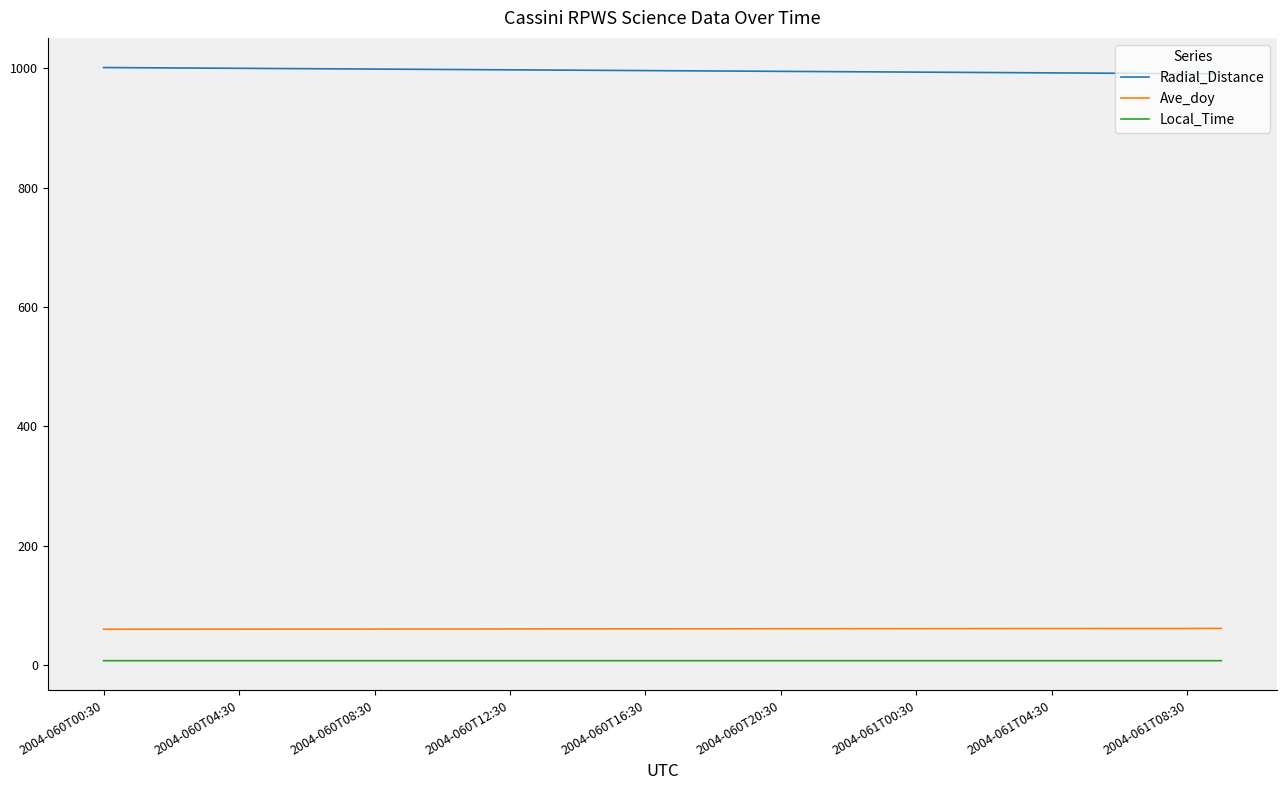

Which series has the largest total across all categories?

Radial_Distance